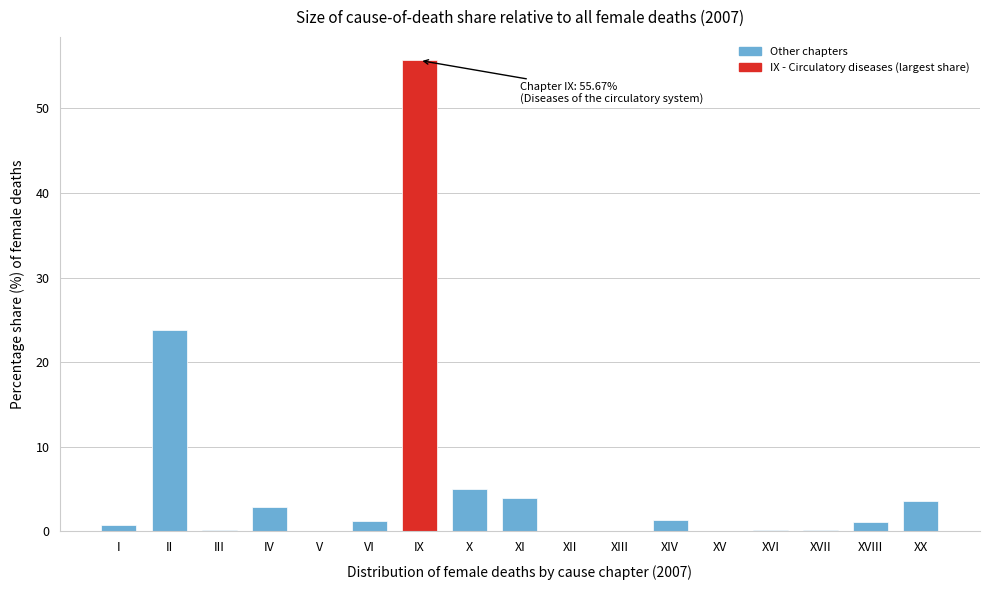

At which label is the value closest to 27?

II